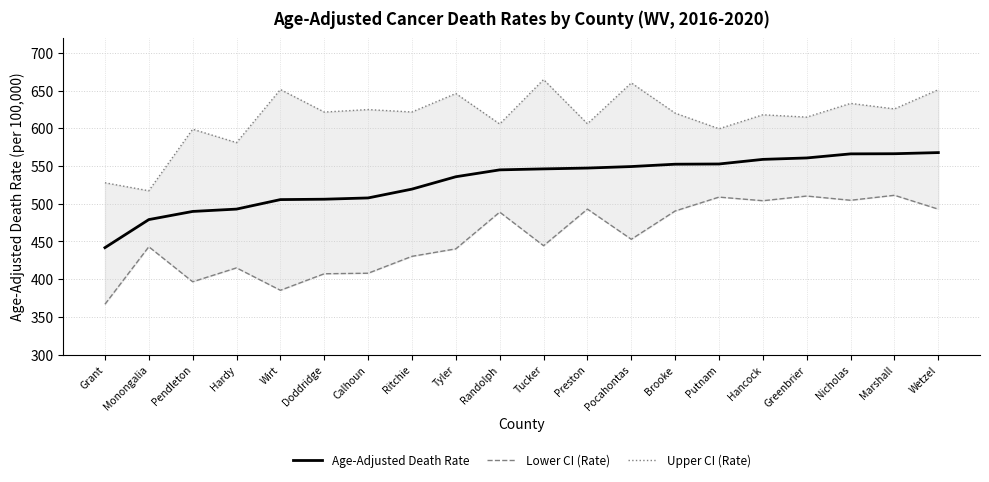

What is the difference between the maximum and minimum values in the Upper CI (Rate) series?

147.4